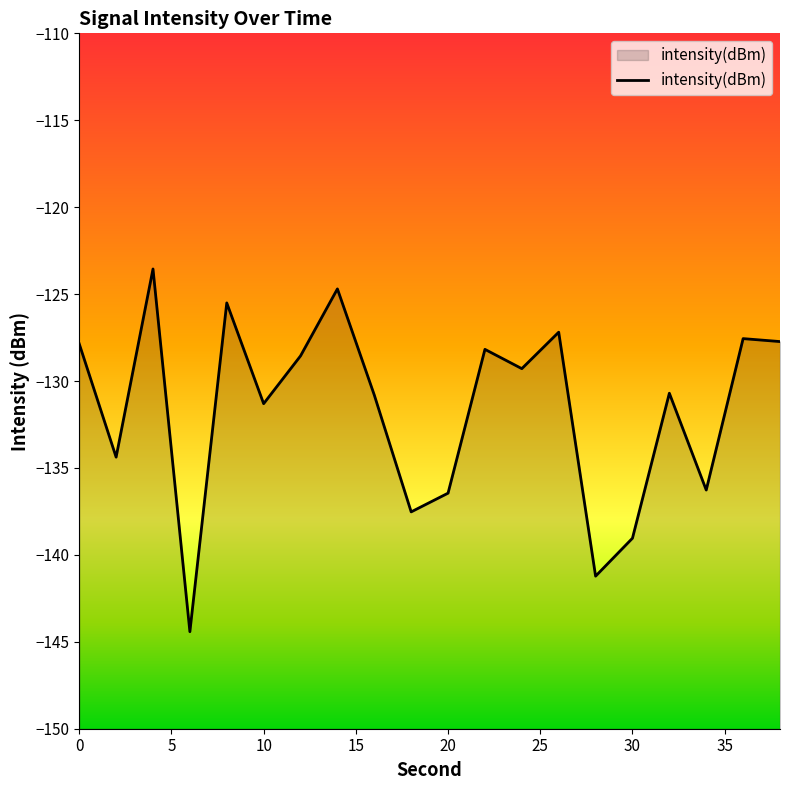

Where is the first local minimum?

2